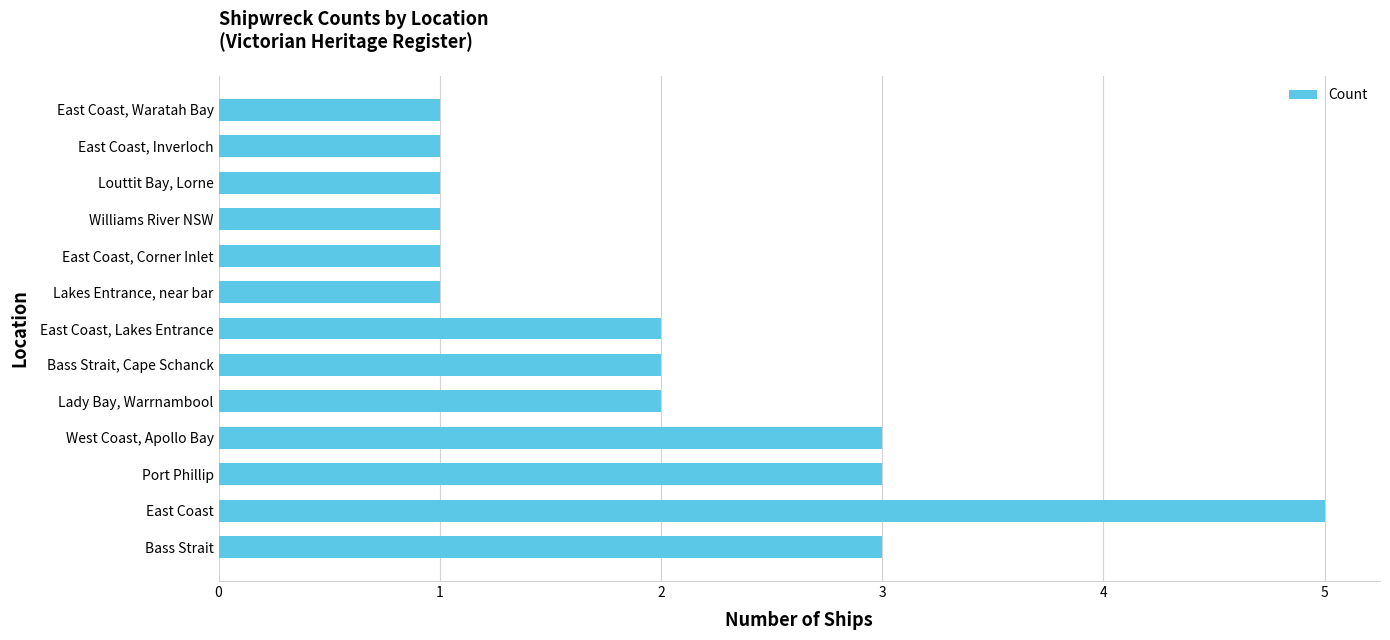

What is the sum of the values at East Coast, Inverloch and Port Phillip?

4